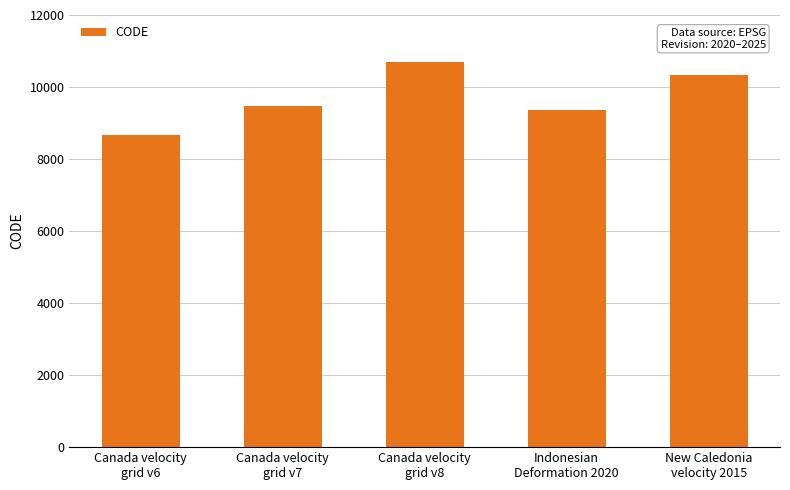

How many series are shown in this chart?

1